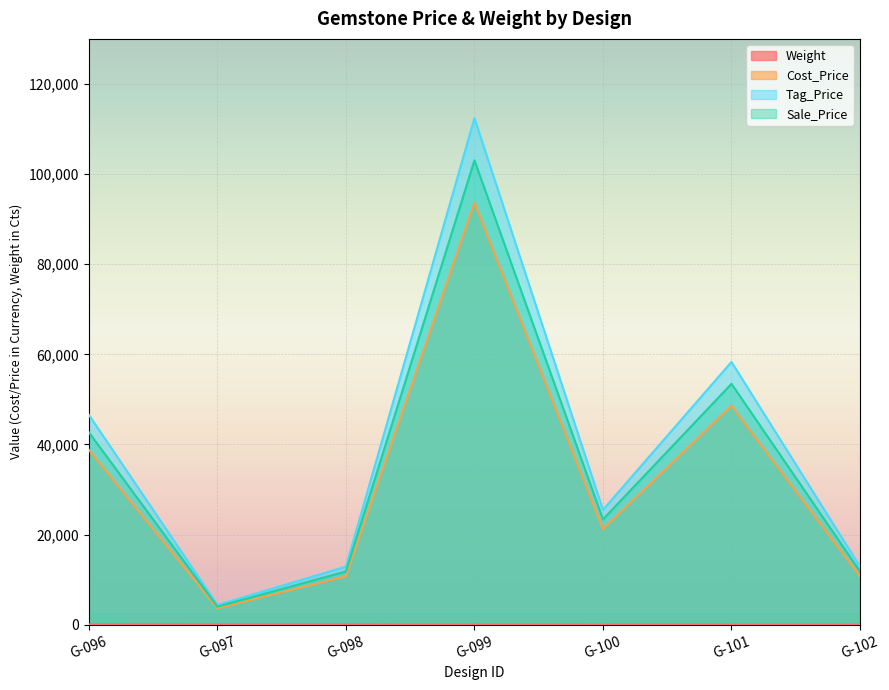

Which series has the largest total across all categories?

Tag_Price